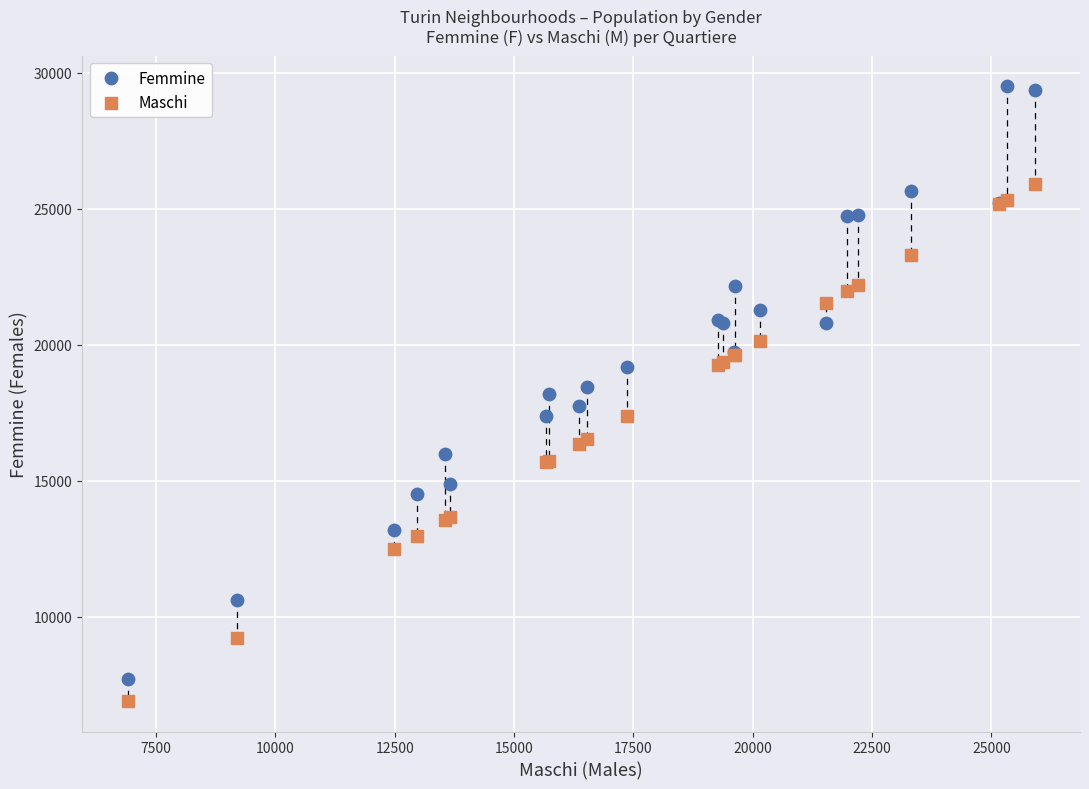

What are all the series names shown in the legend?

Femmine, Maschi